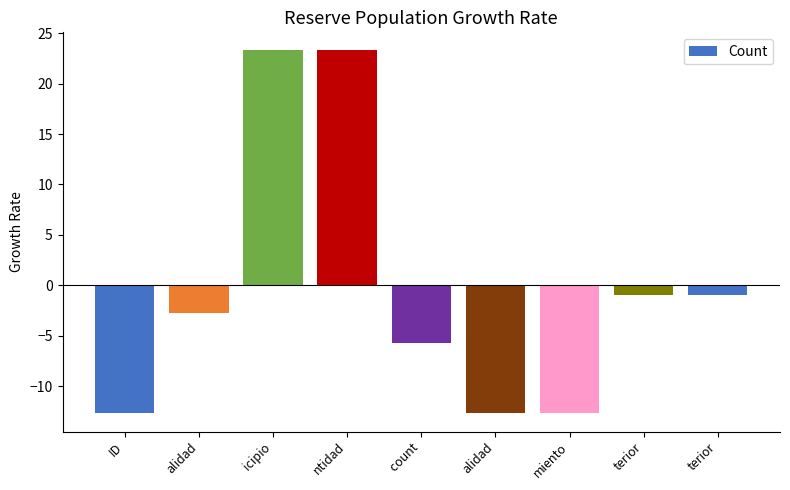

List the labels in order of value, largest first.

icipio, ntidad, terior, terior, alidad,  count, ID, alidad, miento